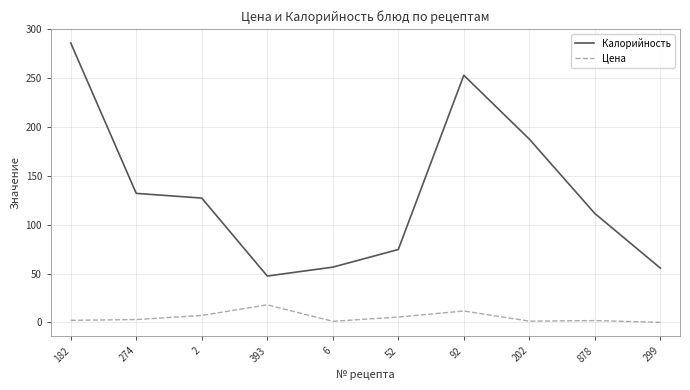

What is the approximate value of Калорийность at 202?

187.6